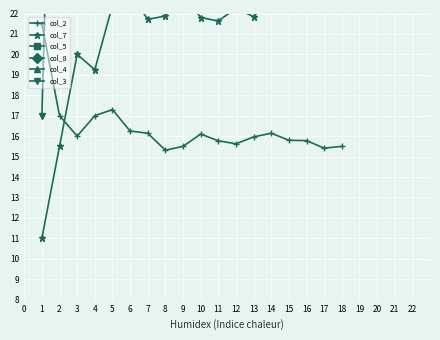

True or false: col_7 and col_5 cross at least once.

False